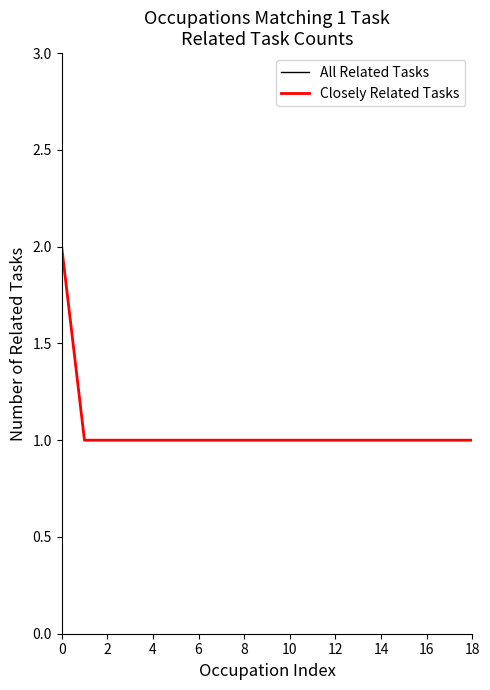

At which label is Closely Related Tasks closest to 1?

2